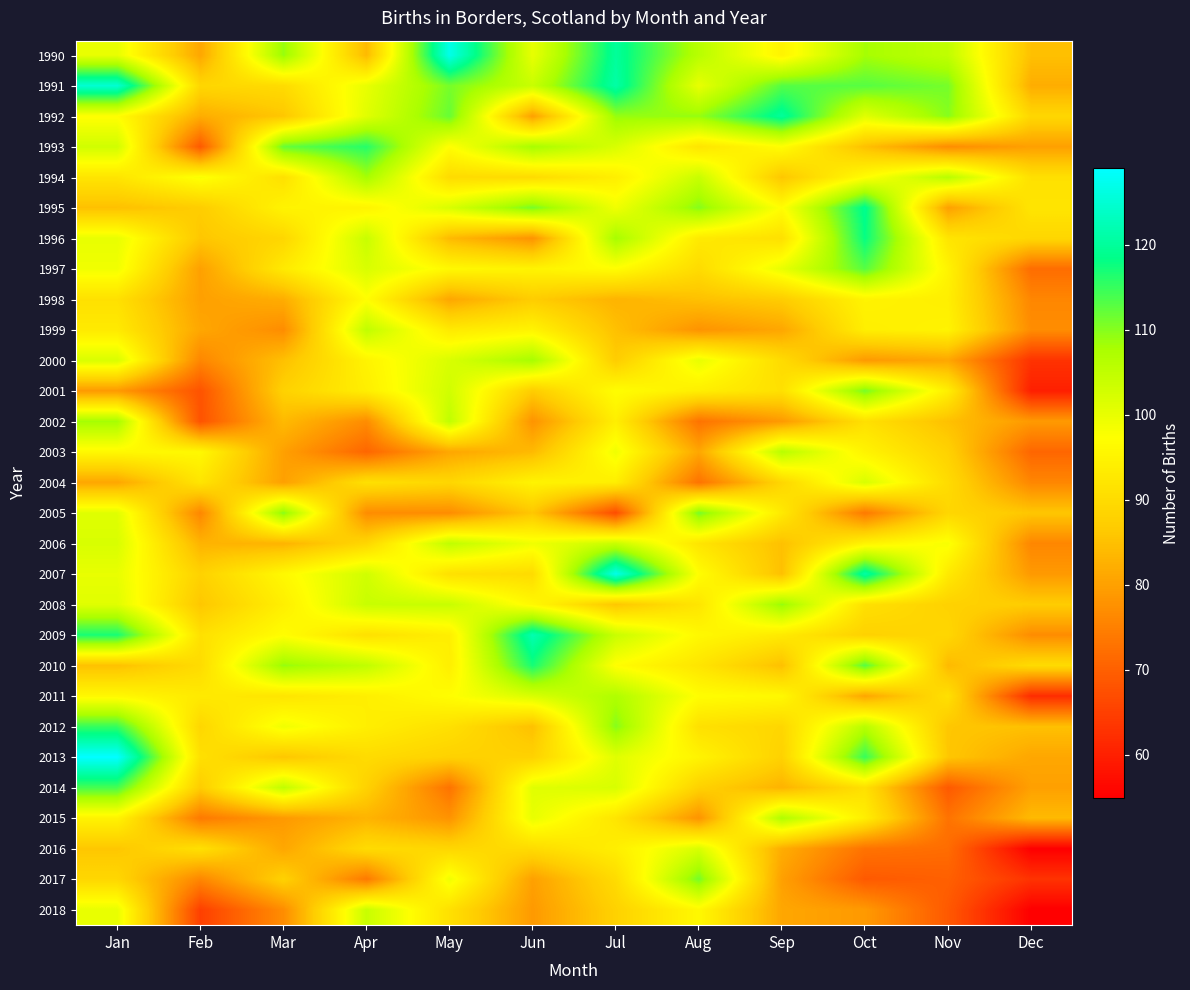

Reading left to right, list all the values displayed in this chart.

1990: Jan=100	Feb=81	Mar=109	Apr=84	May=127	Jun=100	Jul=120	Aug=106	Sep=95	Oct=108	Nov=105	Dec=85
1991: Jan=125	Feb=89	Mar=90	Apr=100	May=111	Jun=104	Jul=121	Aug=100	Sep=113	Oct=113	Nov=111	Dec=82
1992: Jan=97	Feb=82	Mar=86	Apr=101	May=112	Jun=80	Jul=109	Aug=109	Sep=120	Oct=101	Nov=110	Dec=89
1993: Jan=103	Feb=69	Mar=112	Apr=116	May=97	Jun=108	Jul=102	Aug=92	Sep=97	Oct=85	Nov=77	Dec=80
1994: Jan=92	Feb=98	Mar=91	Apr=108	May=90	Jun=90	Jul=94	Aug=104	Sep=86	Oct=97	Nov=106	Dec=91
1995: Jan=85	Feb=87	Mar=95	Apr=95	May=102	Jun=111	Jul=99	Aug=110	Sep=97	Oct=119	Nov=80	Dec=92
1996: Jan=100	Feb=86	Mar=89	Apr=104	May=84	Jun=78	Jul=108	Aug=93	Sep=91	Oct=118	Nov=92	Dec=89
1997: Jan=99	Feb=80	Mar=93	Apr=102	May=96	Jun=95	Jul=97	Aug=90	Sep=100	Oct=113	Nov=95	Dec=72
1998: Jan=91	Feb=80	Mar=82	Apr=97	May=81	Jun=87	Jul=83	Aug=85	Sep=87	Oct=95	Nov=94	Dec=76
1999: Jan=93	Feb=81	Mar=77	Apr=105	May=93	Jun=95	Jul=85	Aug=78	Sep=81	Oct=94	Nov=95	Dec=77
2000: Jan=102	Feb=76	Mar=85	Apr=95	May=102	Jun=108	Jul=87	Aug=100	Sep=90	Oct=79	Nov=81	Dec=63
2001: Jan=79	Feb=68	Mar=88	Apr=94	May=103	Jun=87	Jul=97	Aug=94	Sep=91	Oct=111	Nov=94	Dec=60
2002: Jan=108	Feb=68	Mar=84	Apr=77	May=105	Jun=78	Jul=94	Aug=73	Sep=79	Oct=91	Nov=85	Dec=79
2003: Jan=96	Feb=96	Mar=80	Apr=71	May=81	Jun=84	Jul=99	Aug=81	Sep=106	Oct=95	Nov=88	Dec=71
2004: Jan=81	Feb=92	Mar=80	Apr=91	May=89	Jun=95	Jul=94	Aug=73	Sep=89	Oct=102	Nov=90	Dec=76
2005: Jan=101	Feb=76	Mar=110	Apr=77	May=77	Jun=86	Jul=67	Aug=111	Sep=93	Oct=74	Nov=89	Dec=86
2006: Jan=102	Feb=83	Mar=83	Apr=89	May=105	Jun=99	Jul=104	Aug=92	Sep=85	Oct=95	Nov=98	Dec=76
2007: Jan=100	Feb=88	Mar=96	Apr=103	May=91	Jun=90	Jul=127	Aug=97	Sep=85	Oct=121	Nov=93	Dec=79
2008: Jan=101	Feb=86	Mar=94	Apr=104	May=104	Jun=96	Jul=86	Aug=92	Sep=109	Oct=91	Nov=88	Dec=87
2009: Jan=117	Feb=91	Mar=97	Apr=91	May=94	Jun=122	Jul=104	Aug=96	Sep=93	Oct=88	Nov=89	Dec=77
2010: Jan=85	Feb=90	Mar=109	Apr=105	May=94	Jun=117	Jul=97	Aug=92	Sep=85	Oct=113	Nov=84	Dec=90
2011: Jan=96	Feb=93	Mar=92	Apr=94	May=97	Jun=102	Jul=107	Aug=97	Sep=96	Oct=81	Nov=91	Dec=62
2012: Jan=115	Feb=89	Mar=99	Apr=94	May=91	Jun=85	Jul=110	Aug=91	Sep=89	Oct=106	Nov=86	Dec=85
2013: Jan=129	Feb=91	Mar=86	Apr=90	May=88	Jun=88	Jul=101	Aug=95	Sep=88	Oct=115	Nov=86	Dec=81
2014: Jan=114	Feb=87	Mar=105	Apr=88	May=73	Jun=101	Jul=102	Aug=88	Sep=83	Oct=91	Nov=69	Dec=80
2015: Jan=95	Feb=74	Mar=79	Apr=83	May=78	Jun=100	Jul=92	Aug=78	Sep=107	Oct=94	Nov=73	Dec=84
2016: Jan=86	Feb=91	Mar=81	Apr=90	May=89	Jun=90	Jul=94	Aug=102	Sep=82	Oct=73	Nov=72	Dec=55
2017: Jan=89	Feb=76	Mar=88	Apr=74	May=99	Jun=80	Jul=90	Aug=111	Sep=80	Oct=69	Nov=70	Dec=63
2018: Jan=100	Feb=65	Mar=77	Apr=104	May=91	Jun=79	Jul=88	Aug=96	Sep=81	Oct=79	Nov=69	Dec=55